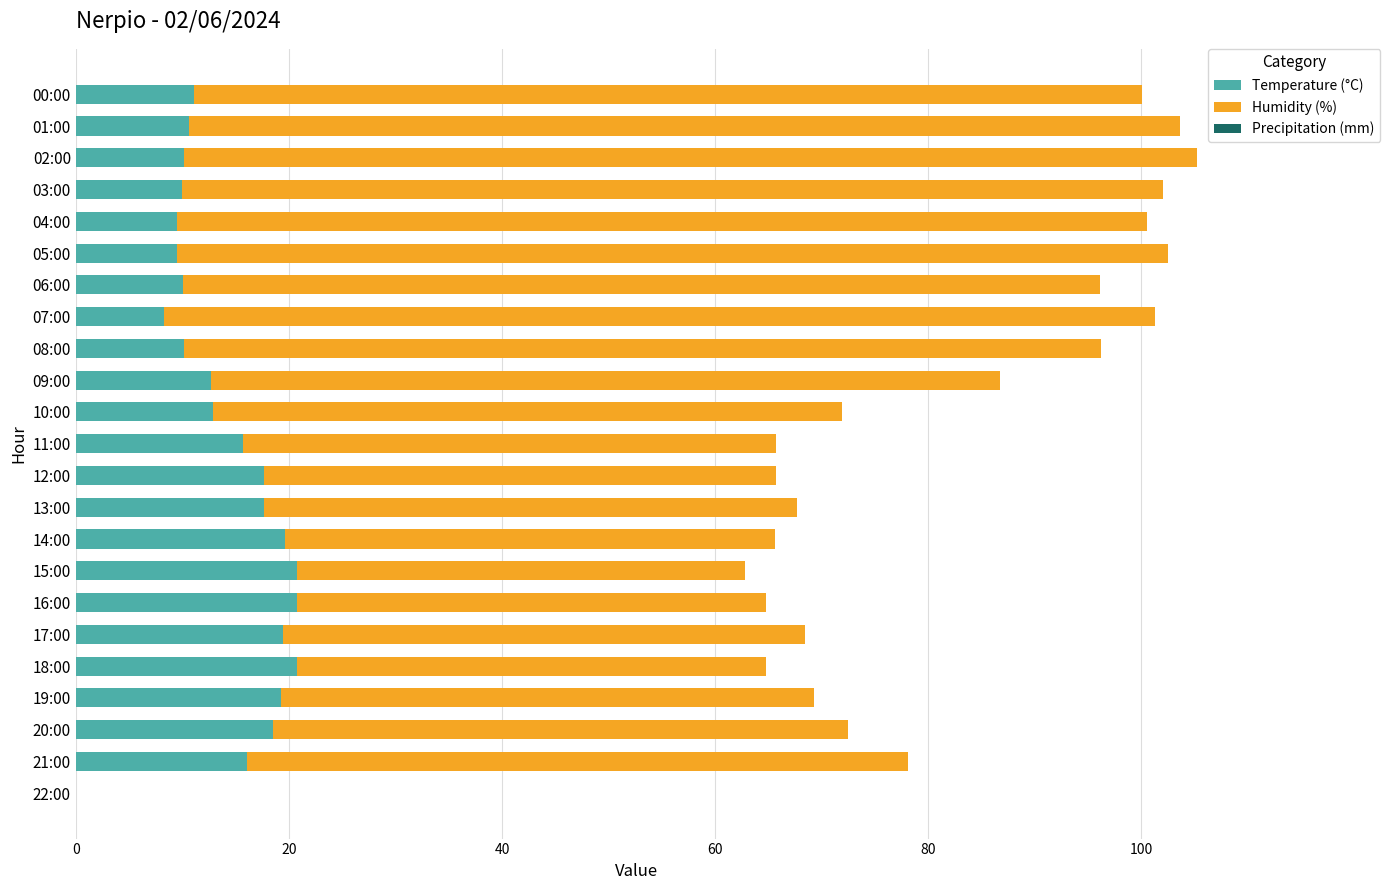

True or false: Temperature (°C) has a value of 29.4 at 13:00.

False